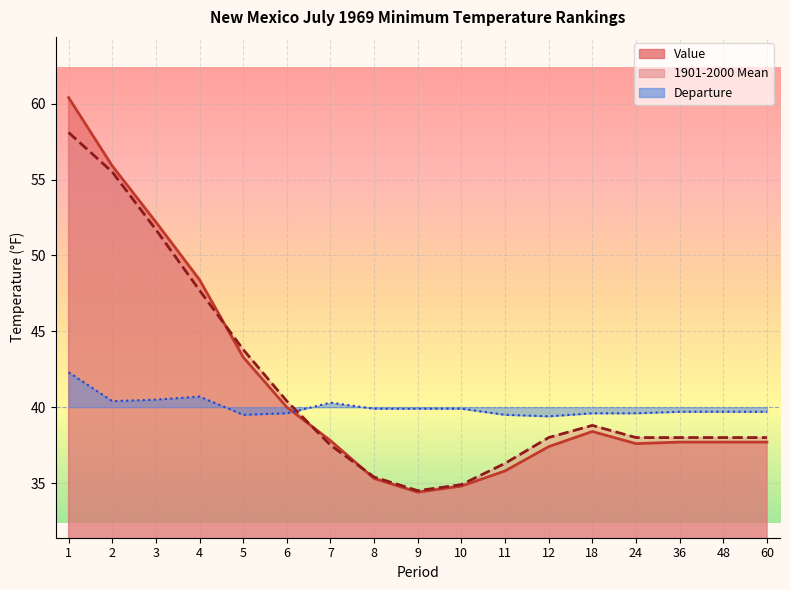

Reading left to right, list all the values displayed in this chart.

Value: 60.4	55.9	52.2	48.4	43.3	40.0	37.8	35.3	34.4	34.8	35.8	37.4	38.4	37.6	37.7	37.7	37.7
1901-2000 Mean: 58.1	55.5	51.7	47.7	43.8	40.4	37.5	35.4	34.5	34.9	36.3	38.0	38.8	38.0	38.0	38.0	38.0
Departure: 42.3	40.4	40.5	40.7	39.5	39.6	40.3	39.9	39.9	39.9	39.5	39.4	39.6	39.6	39.7	39.7	39.7